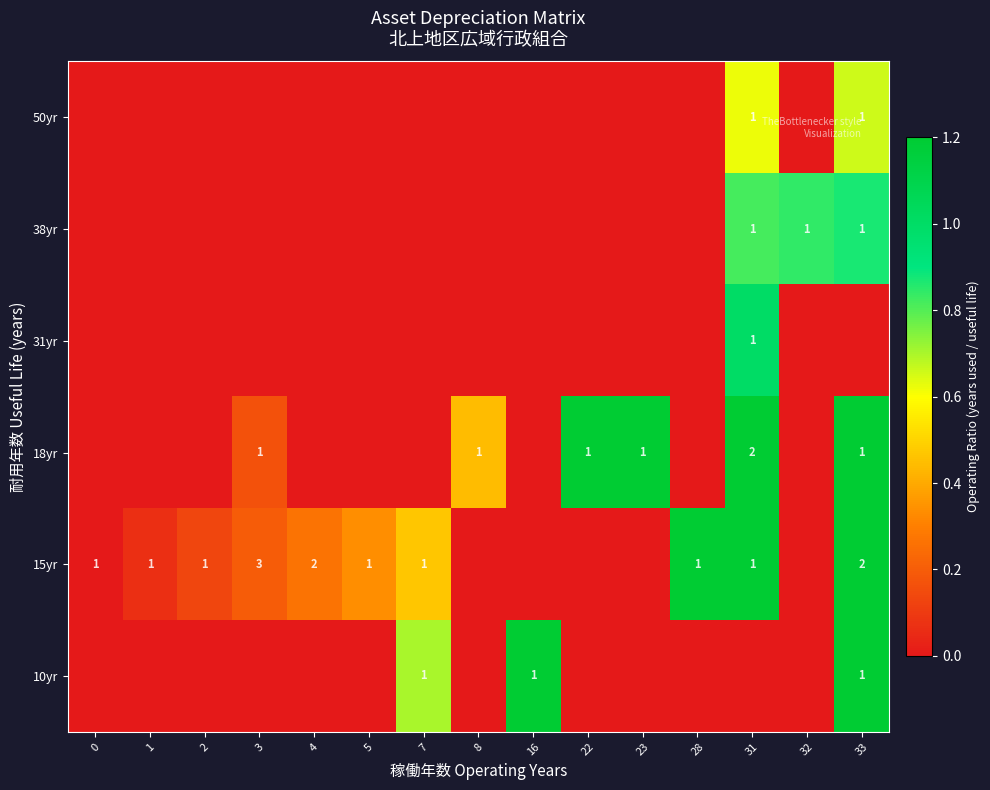

At which category is the sum across all series the highest?

33